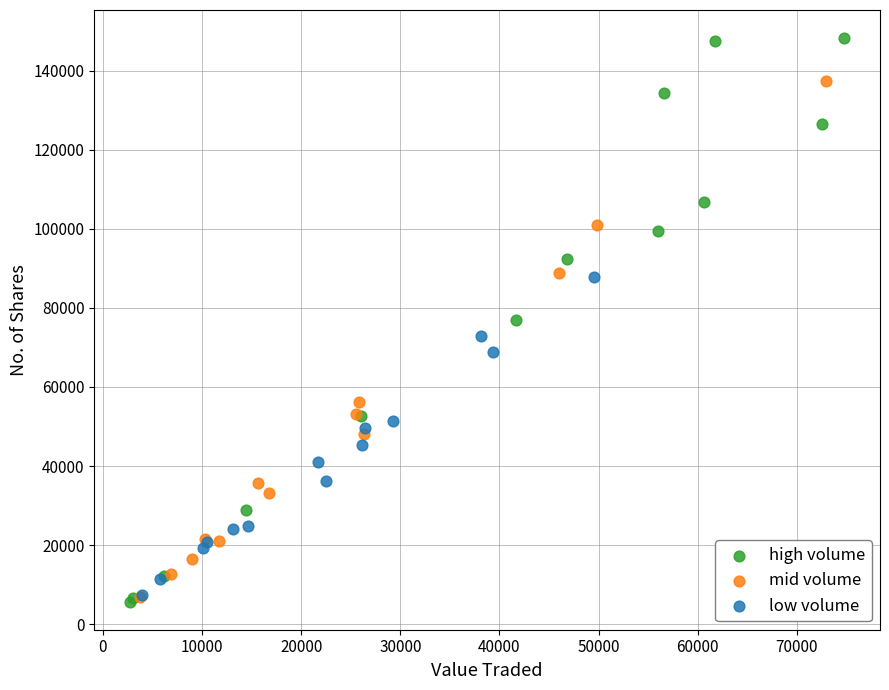

What are all the series names shown in the legend?

high volume, mid volume, low volume